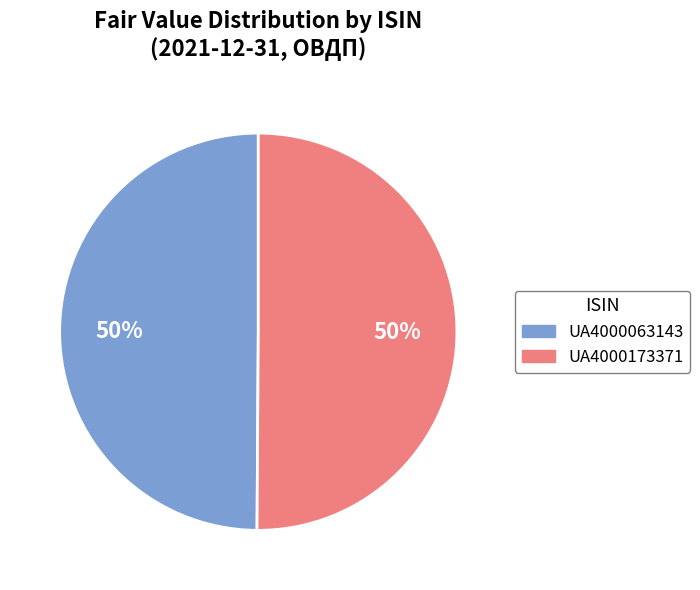

What is the ratio of the value at UA4000173371 to the value at UA4000063143?

1.0